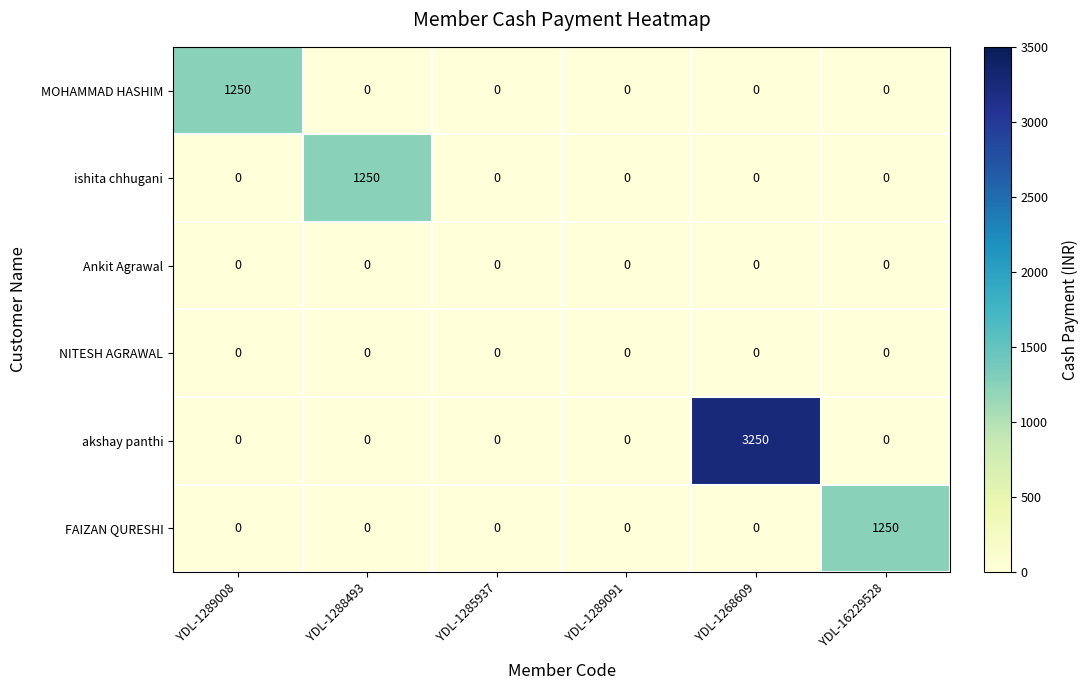

What is the greatest value displayed?

3250